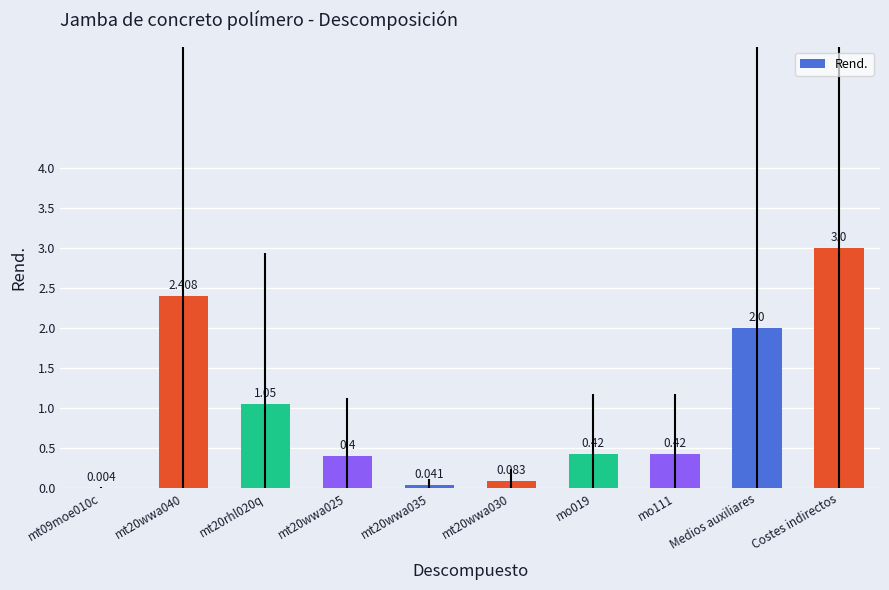

Which label corresponds to the largest value in the chart?

Costes indirectos